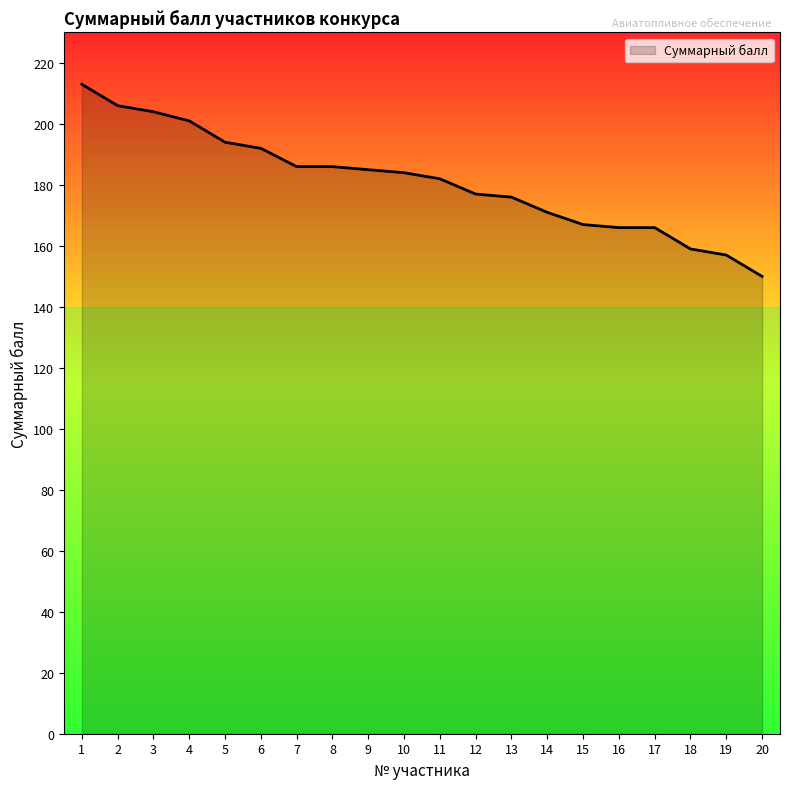

Reading right to left, transcribe all the data shown in this chart.

150	157	159	166	166	167	171	176	177	182	184	185	186	186	192	194	201	204	206	213